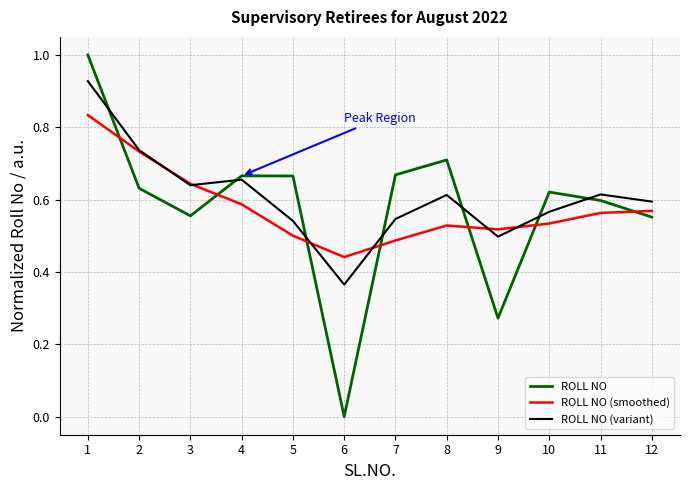

Which series changed the most between 1 and 11?

ROLL NO